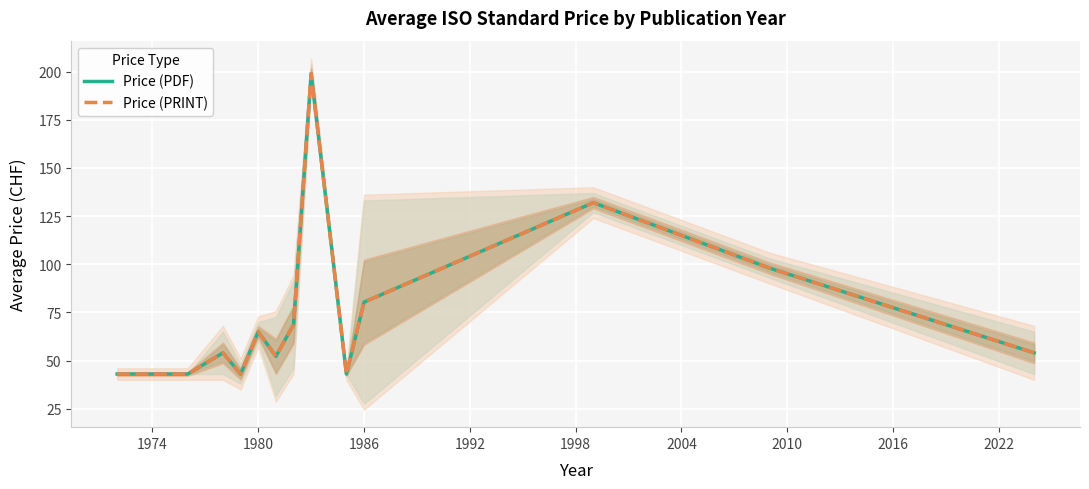

How many values in the Price (PRINT) series exceed 54?

6